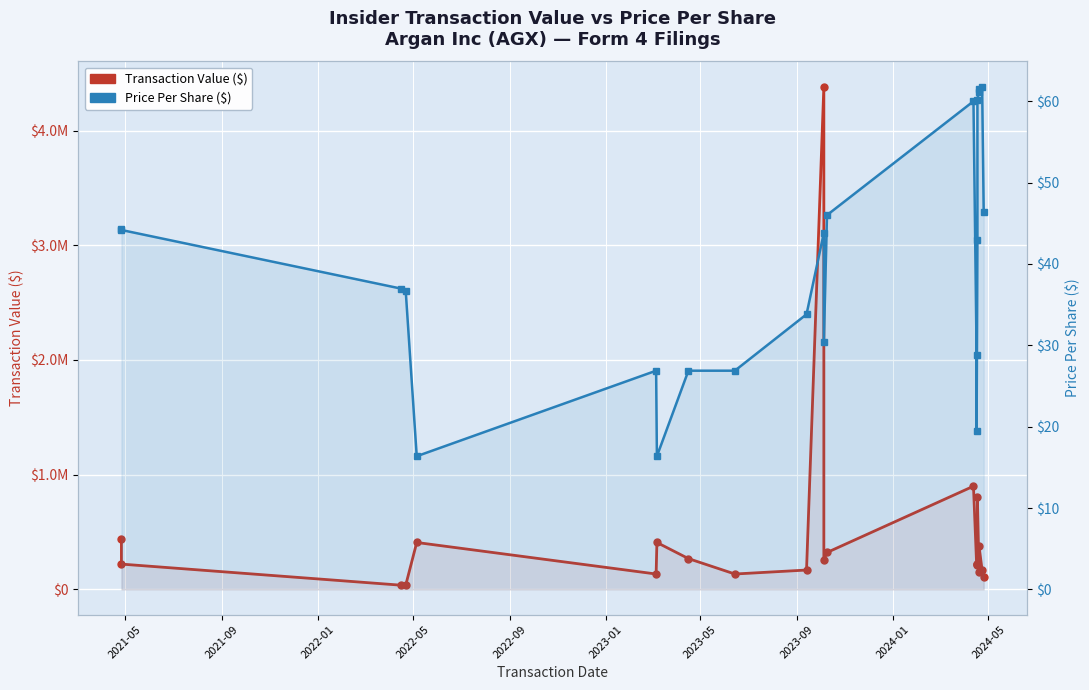

True or false: Price Per Share ($) has more than 1 interior local peaks.

True